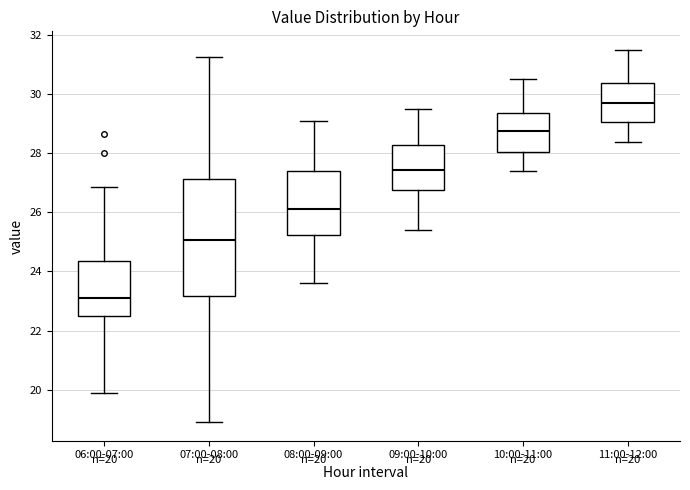

Which box is the tallest, from its lower edge to its upper edge?

07:00-08:00